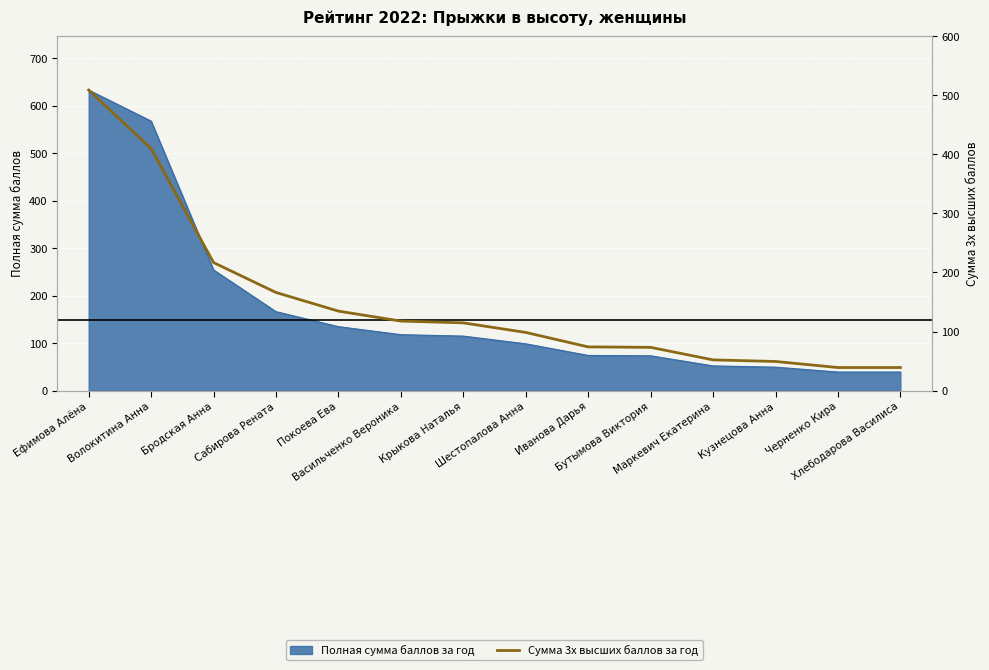

Between Иванова Дарья and Сабирова Рената, which is larger?

Сабирова Рената